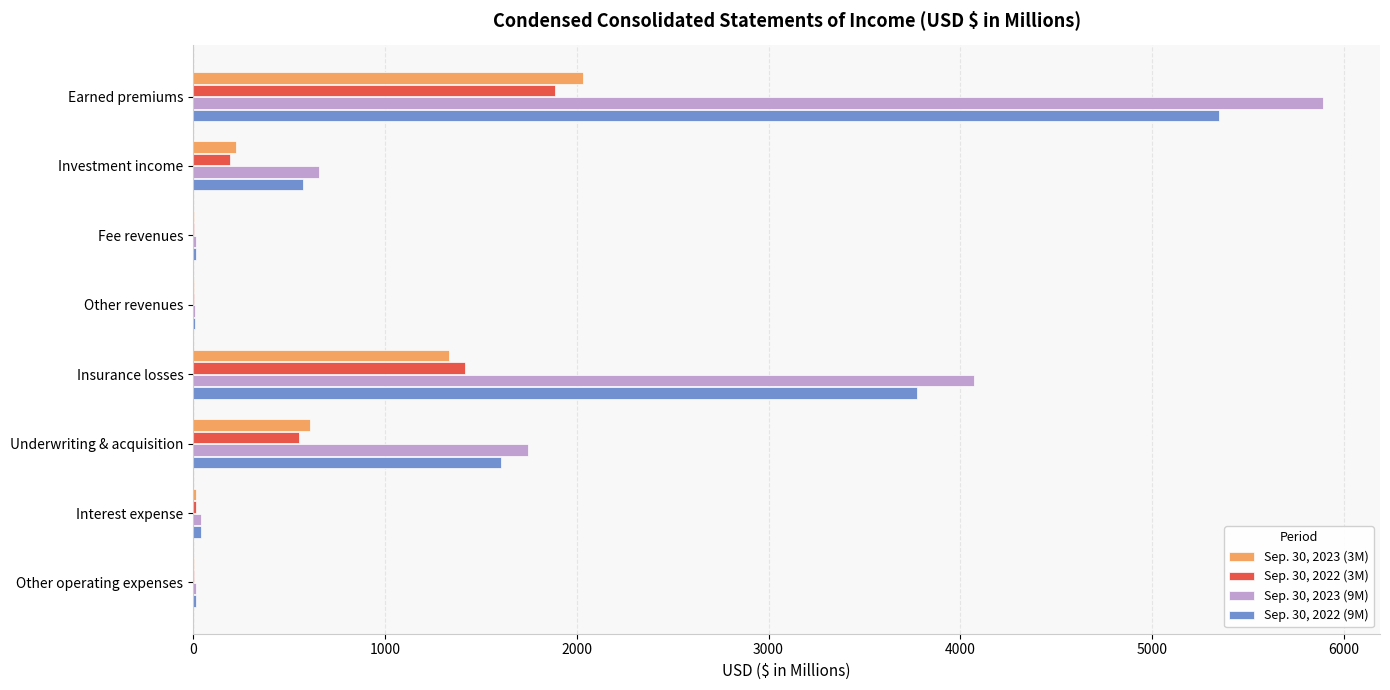

Is the value of Sep. 30, 2022 (9M) at Investment income greater than the value of Sep. 30, 2022 (3M) at Interest expense?

Yes